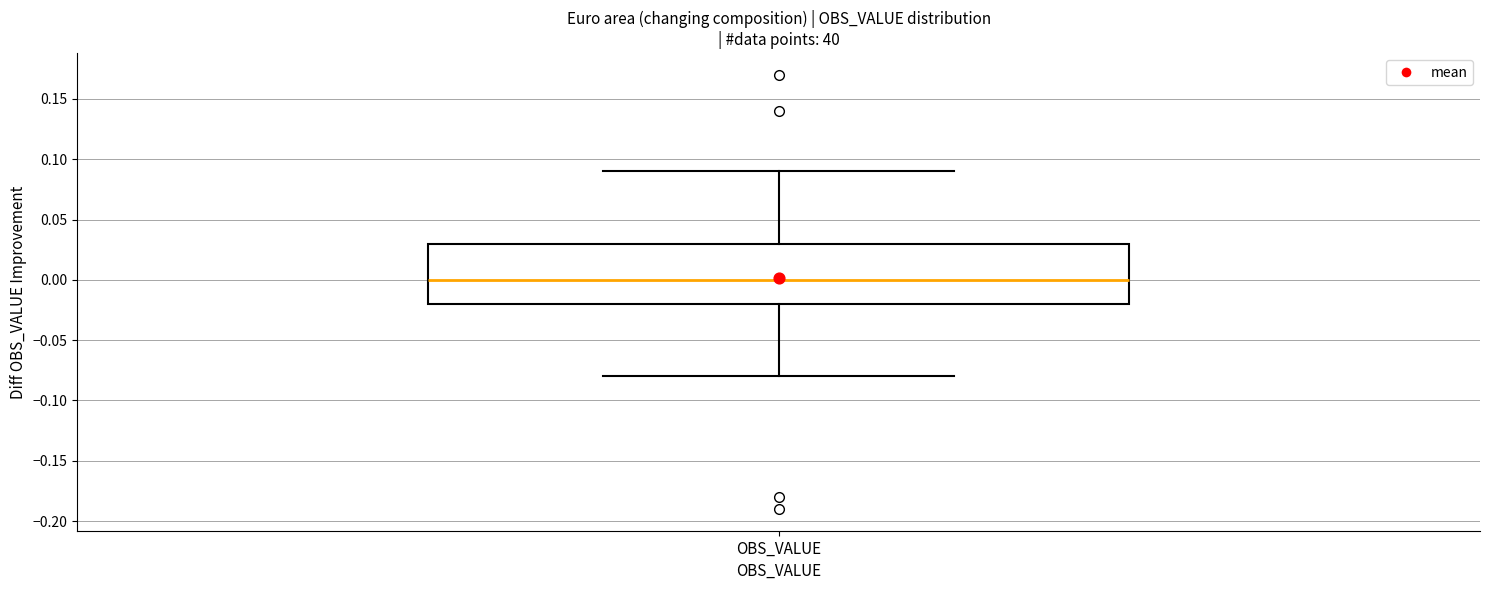

Where is the lower edge of the box for OBS_VALUE on the y-axis? The values are not printed on the chart, so give them approximately, as read against the axis.

-0.02